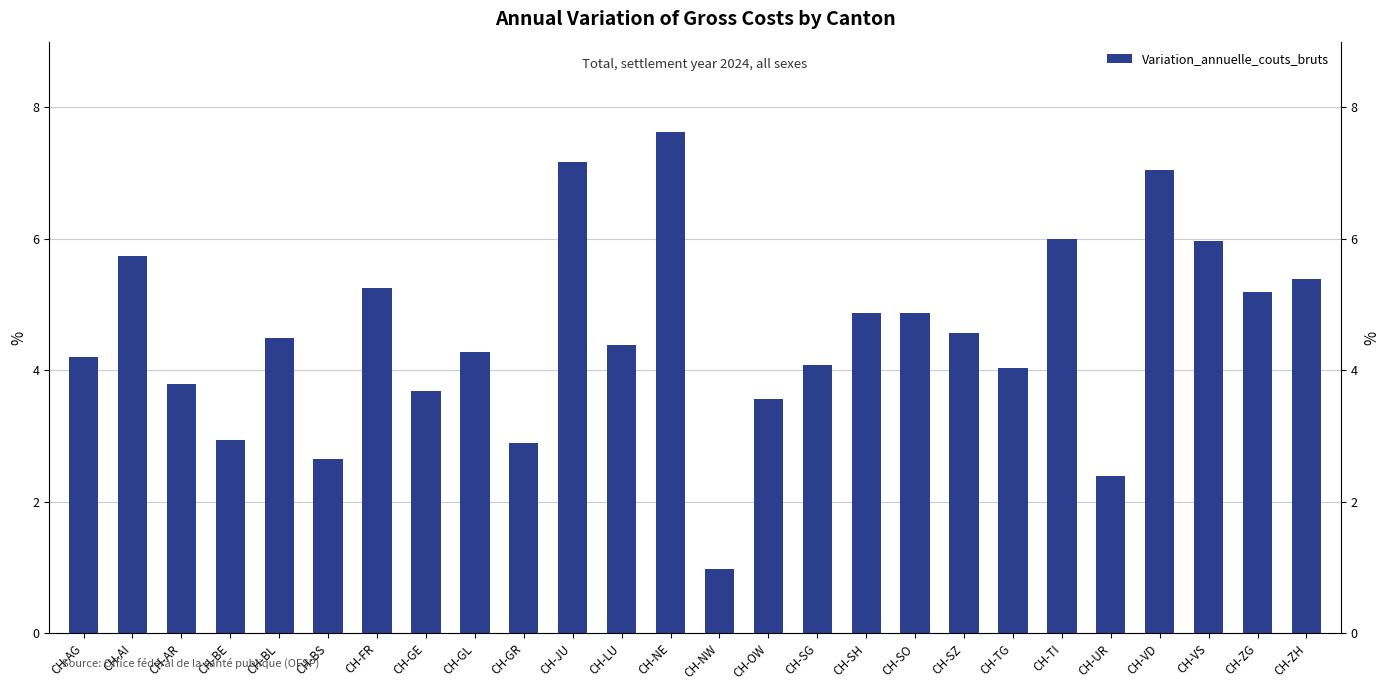

Reading right to left, transcribe all the data shown in this chart.

5.4	5.2	6.0	7.0	2.4	6.0	4.0	4.6	4.9	4.9	4.1	3.6	1.0	7.6	4.4	7.2	2.9	4.3	3.7	5.2	2.7	4.5	2.9	3.8	5.7	4.2